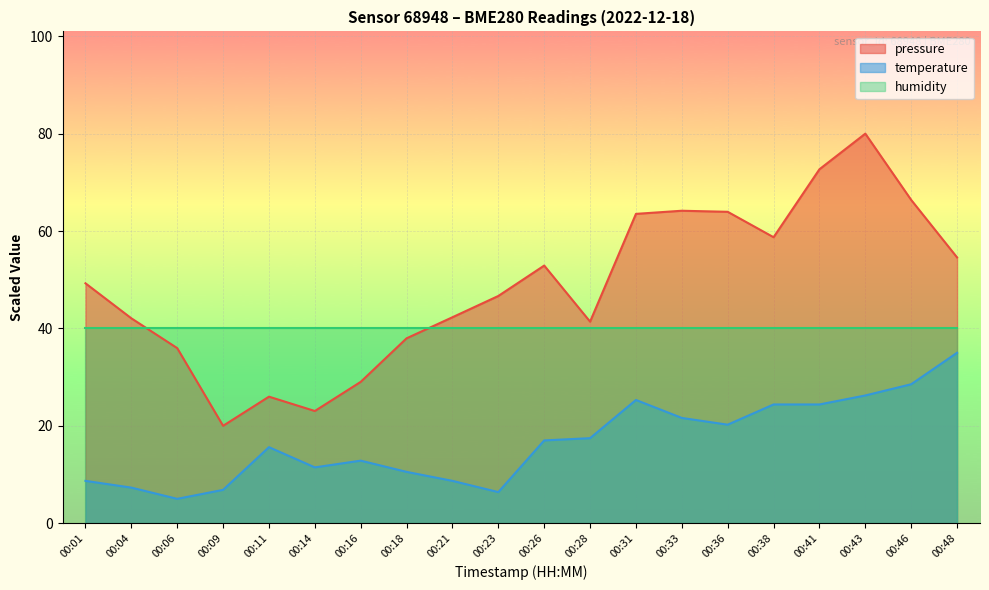

Which series changed the most between 00:14 and 00:31?

pressure